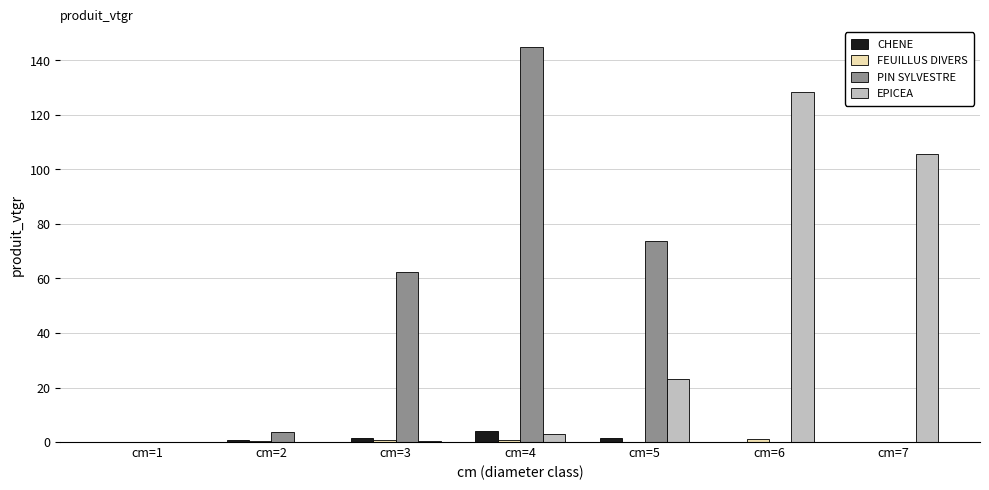

At which category is the sum across all series the highest?

cm=4